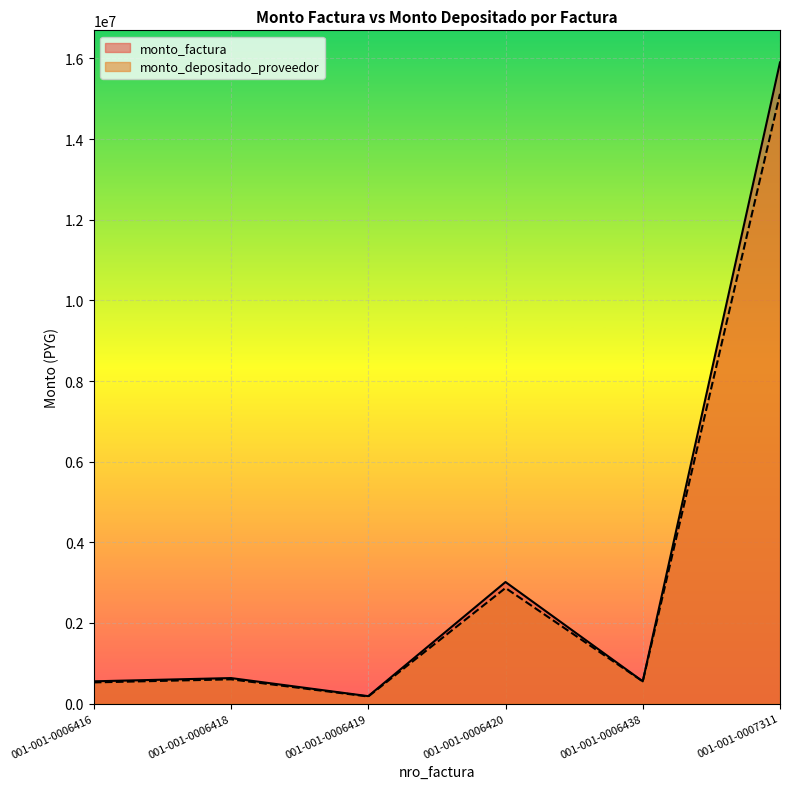

Between 001-001-0006416 and 001-001-0006418, which series saw the biggest shift?

monto_factura